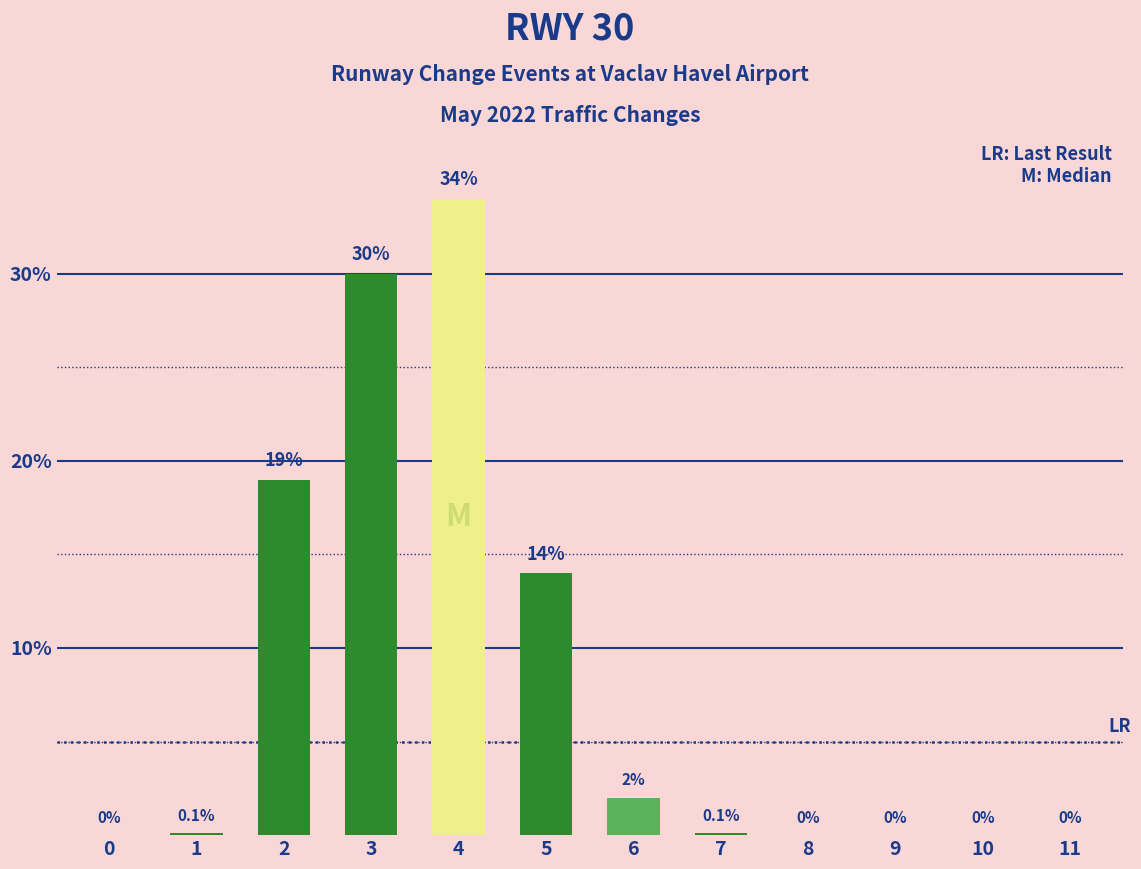

The value at 4 is 34.0. True or false?

True